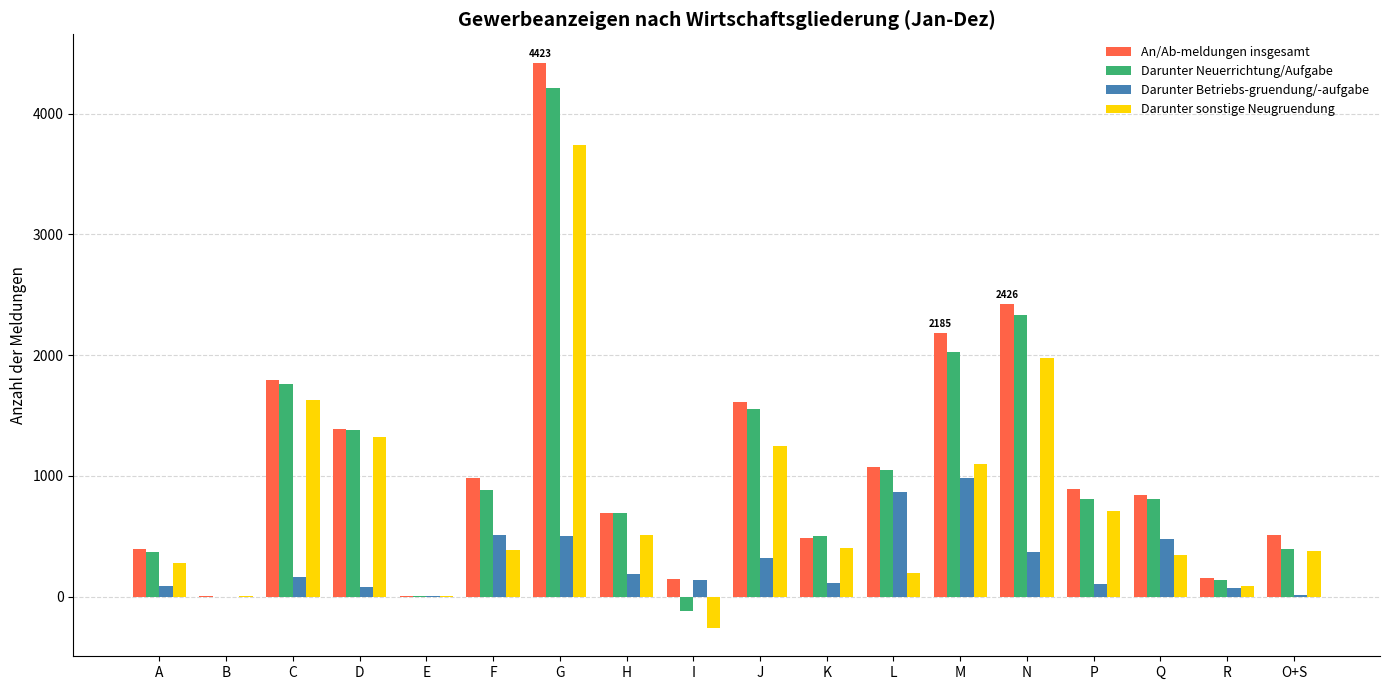

Which series has the largest total across all categories?

An/Ab-meldungen insgesamt